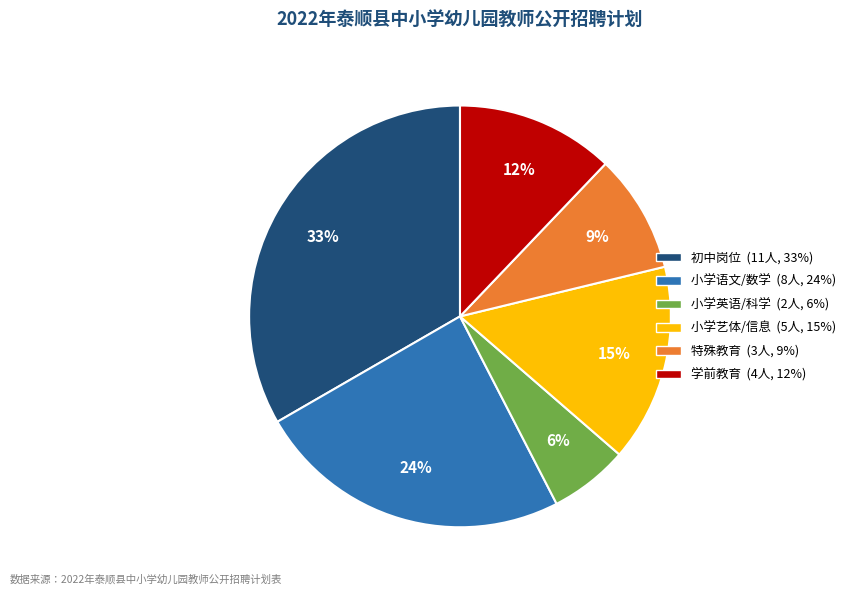

To the nearest percent, what is the difference between the largest and smallest slice percentages?

27%